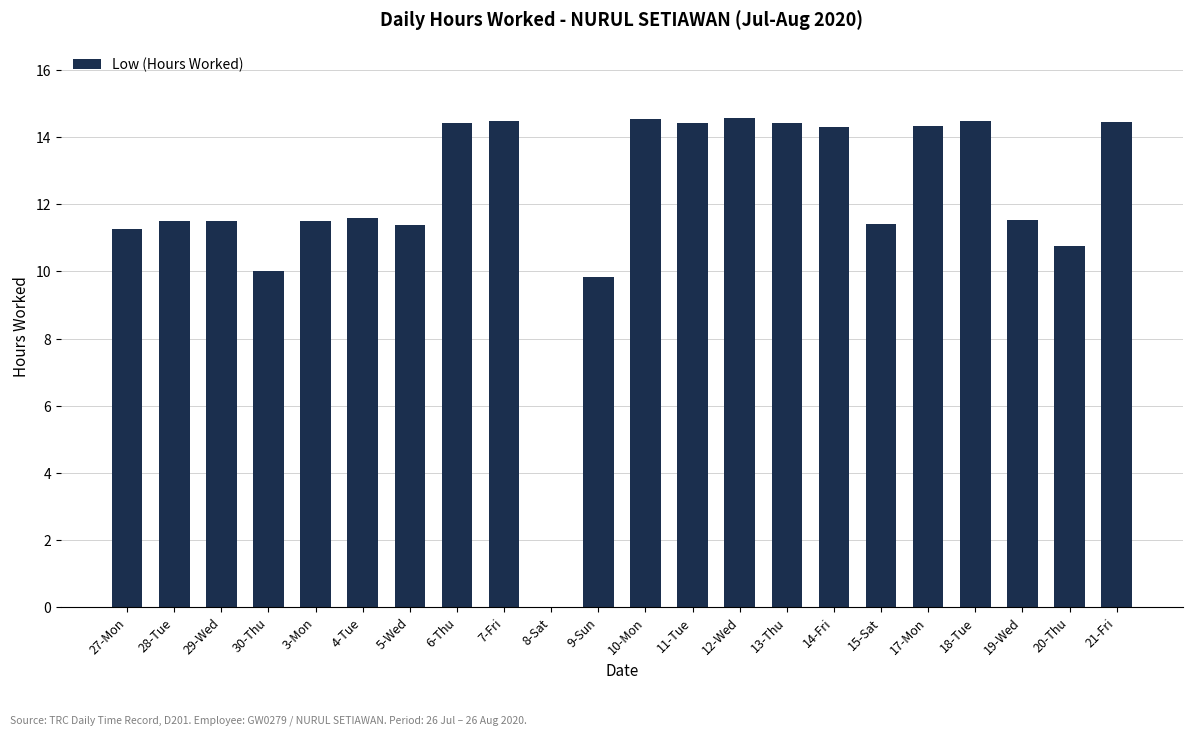

True or false: the data shows 10.0 at 30-Thu.

True